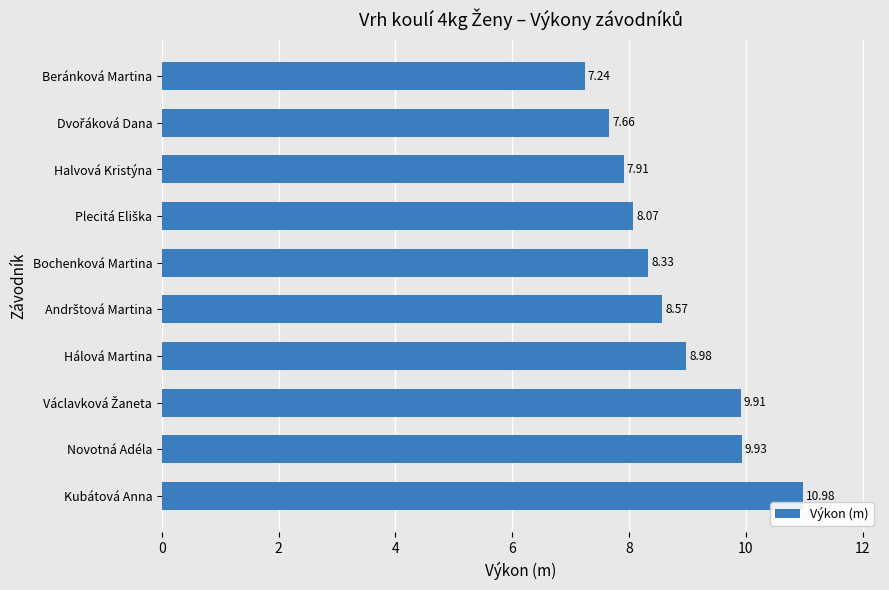

What is the ratio of the value at Beránková Martina to the value at Bochenková Martina?

0.9